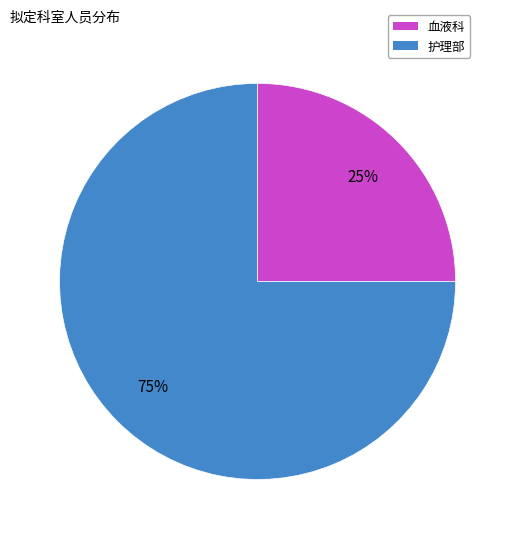

Is the sum of 护理部 and 血液科 greater than half?

Yes